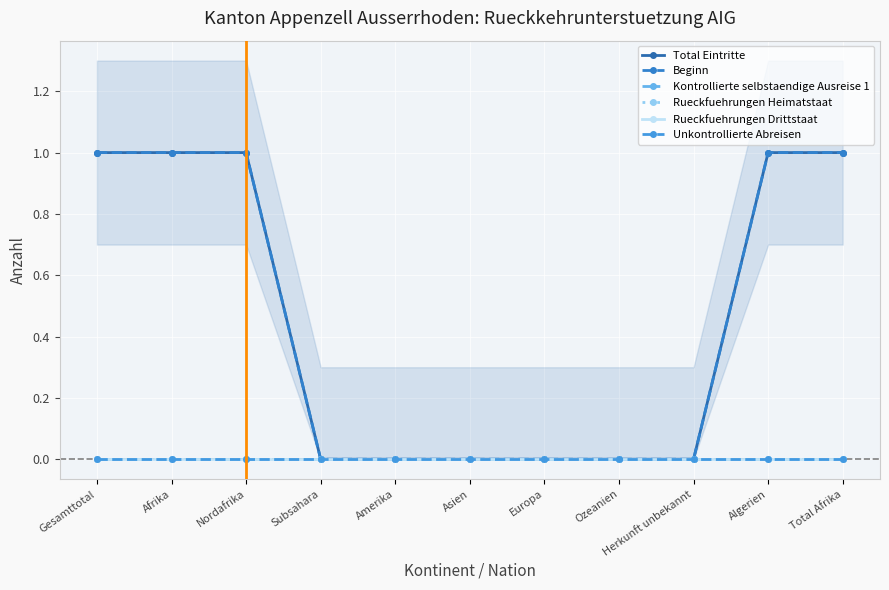

True or false: Rueckfuehrungen Heimatstaat and Unkontrollierte Abreisen intersect in this chart.

False